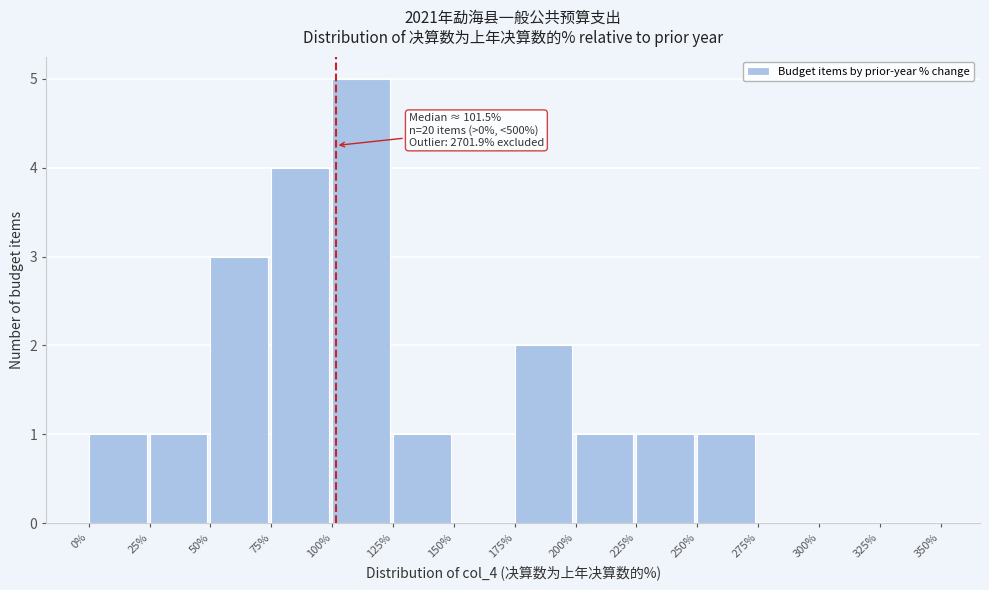

Over which range of the x-axis is the bar tallest?

100% to 125%